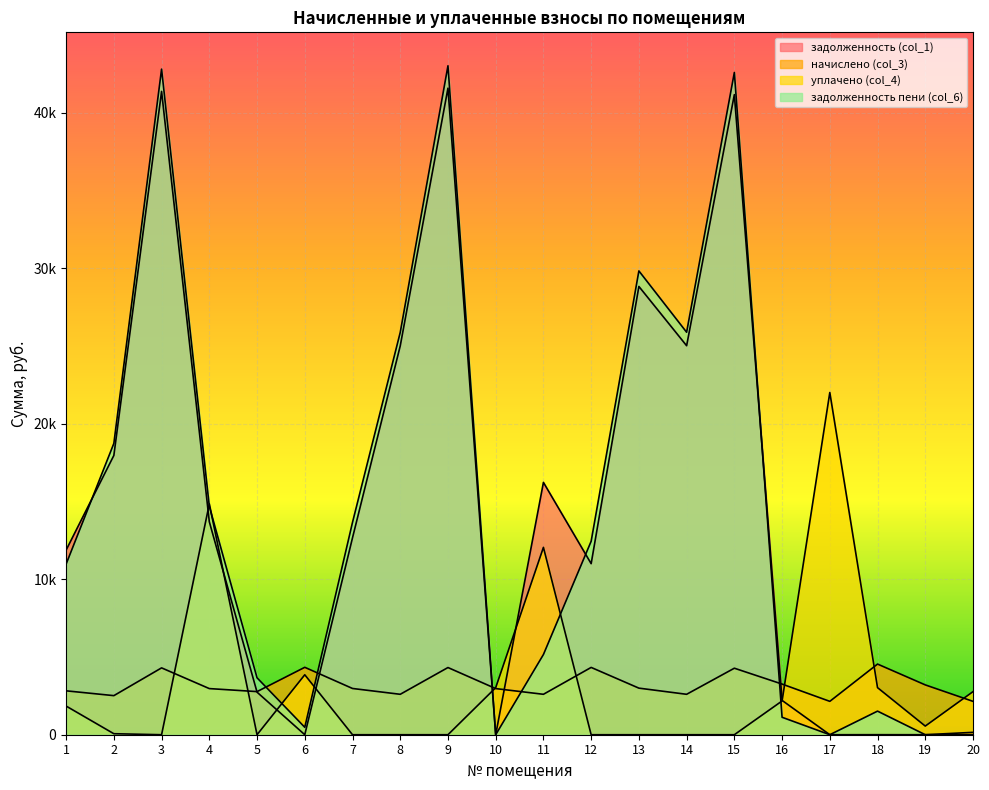

What is the average value of the начислено (col_3) series?

3232.9